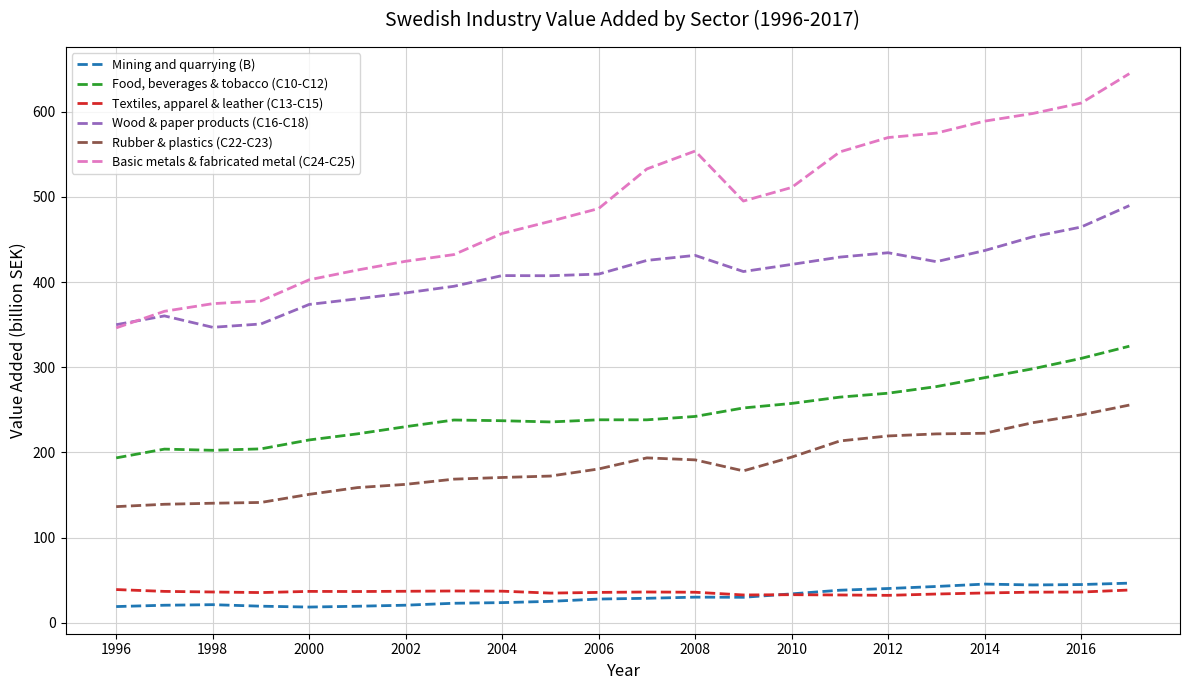

How many lines are shown in the chart?

6